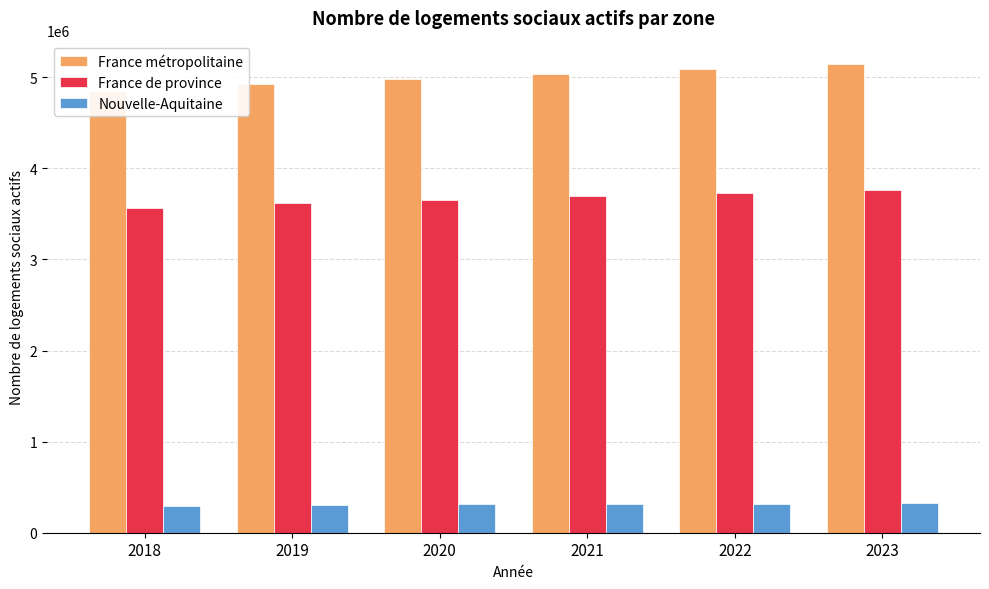

What is the spread (max minus min) of values at 2021?

4724091